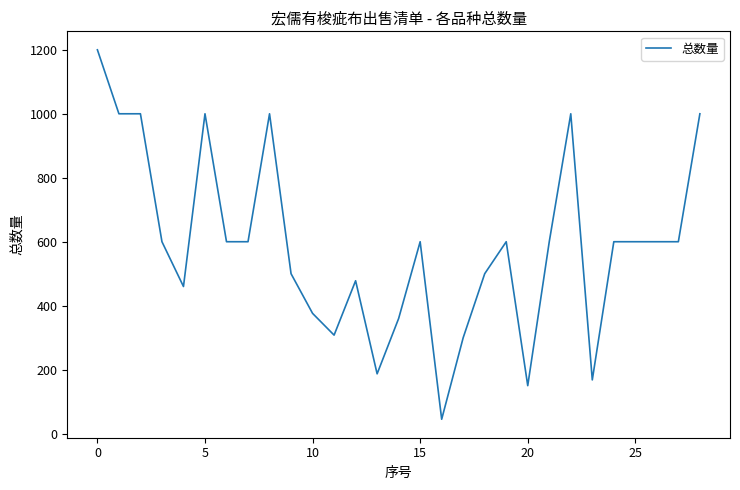

What is the difference between the maximum and minimum values?

1155